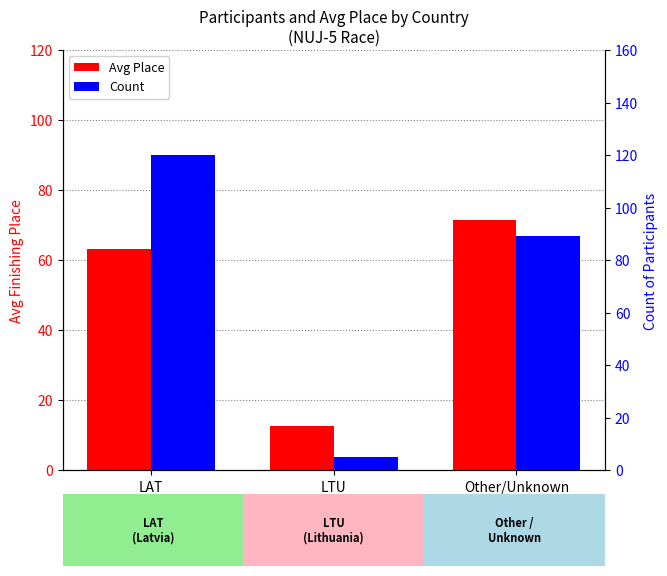

Reading left to right, list all the values displayed in this chart.

Avg Place: 63.2	12.6	71.4
Count: 120.0	5.0	89.0